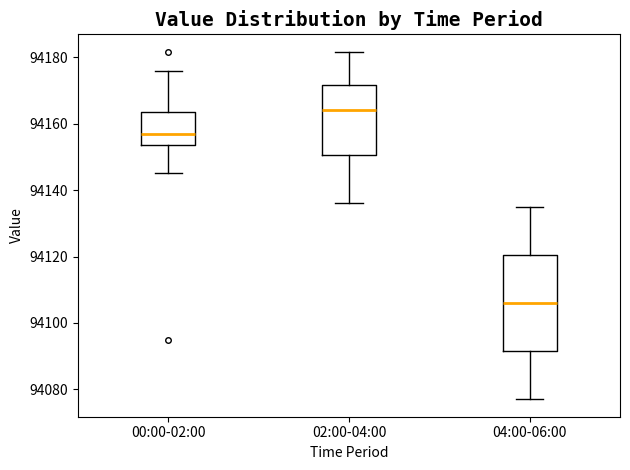

Reading left to right, read every box against the y-axis: the position of its median line, the range the box covers, and the ends of its whiskers. The values are not printed on the chart, so give them approximately, as read against the axis.

00:00-02:00: median 94156, box 94154 to 94164, whiskers 94146 to 94176
02:00-04:00: median 94164, box 94150 to 94172, whiskers 94136 to 94182
04:00-06:00: median 94106, box 94092 to 94120, whiskers 94078 to 94136